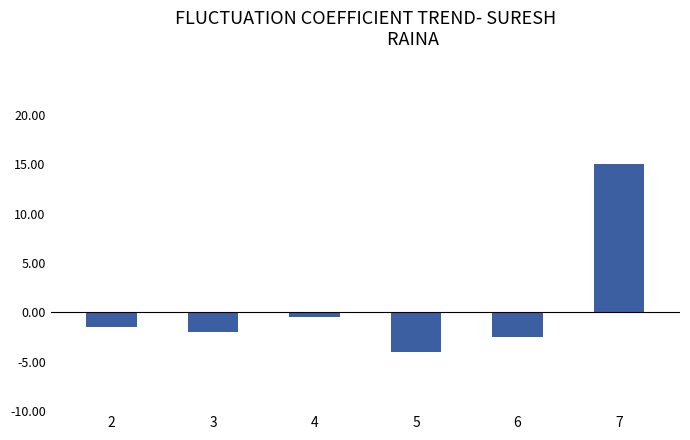

How many values are below zero?

5